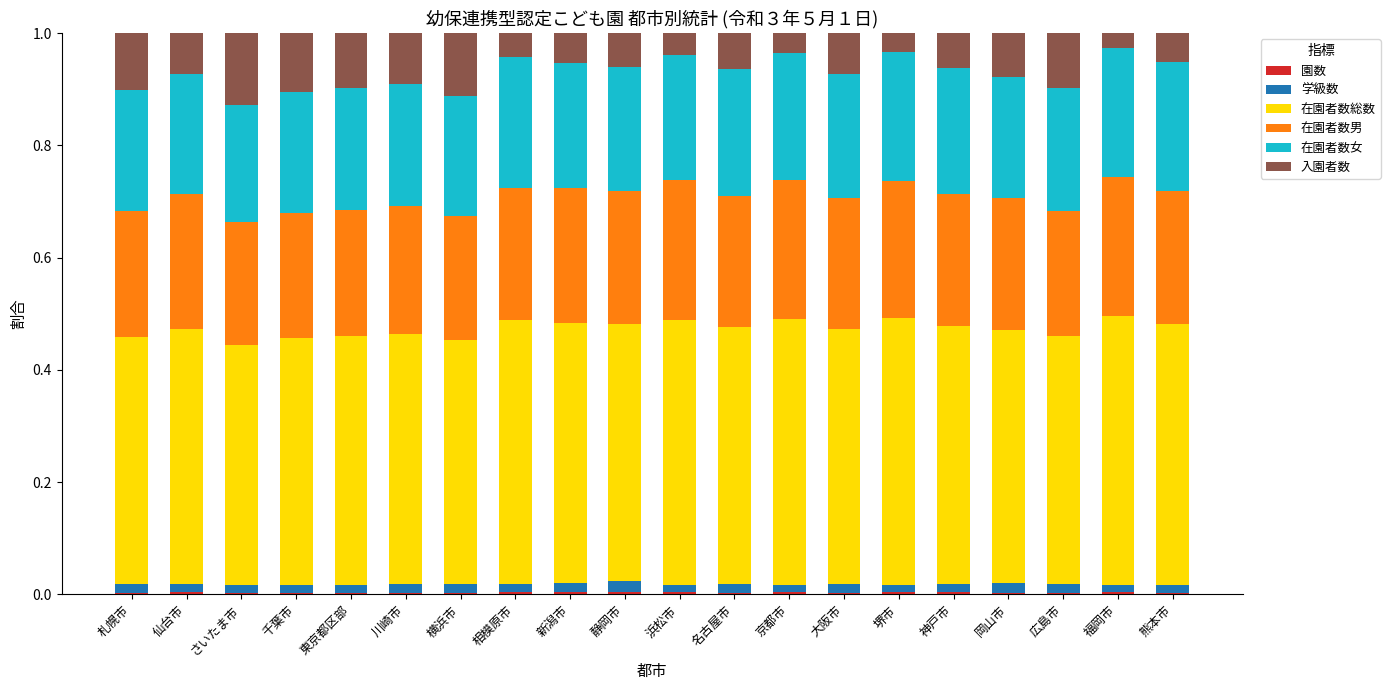

What is the sum of the 在園者数女 values at 新潟市 and 福岡市?

0.5